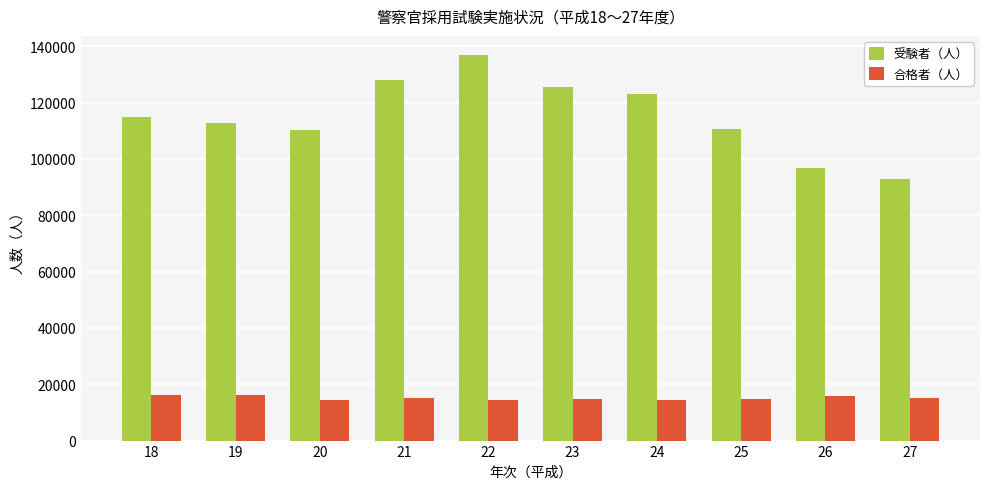

At 26, list the series in order from largest to smallest.

受験者（人）, 合格者（人）